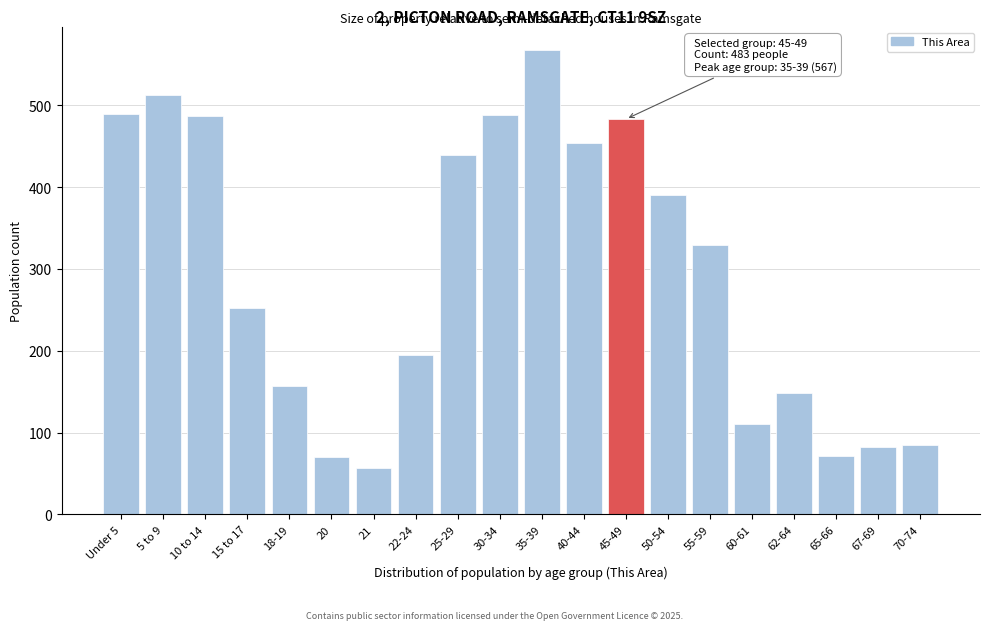

At which label is the value closest to 312?

55-59